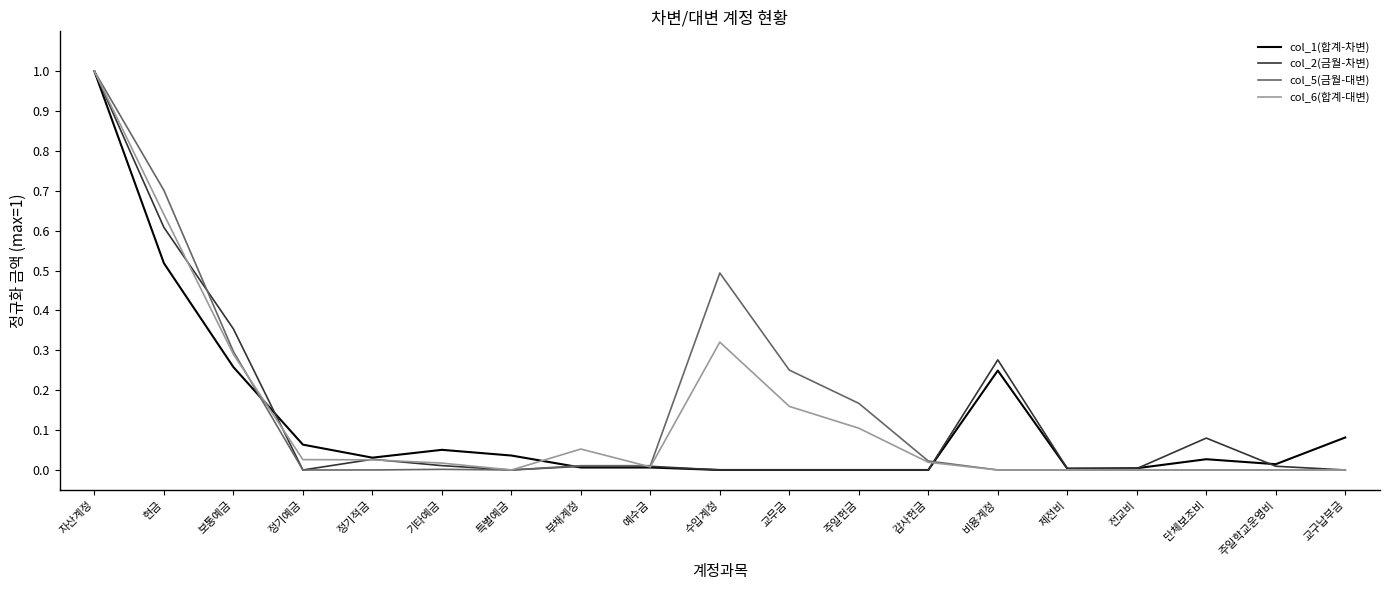

Between 특별예금 and 주일헌금, which series saw the biggest shift?

col_5(금월-대변)